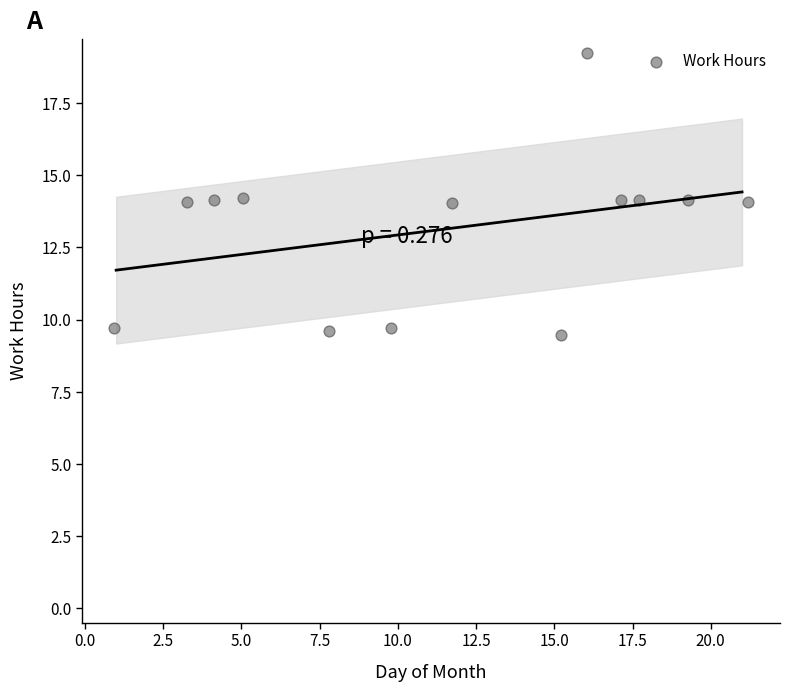

What is the range of X values (max minus min)?

20.3